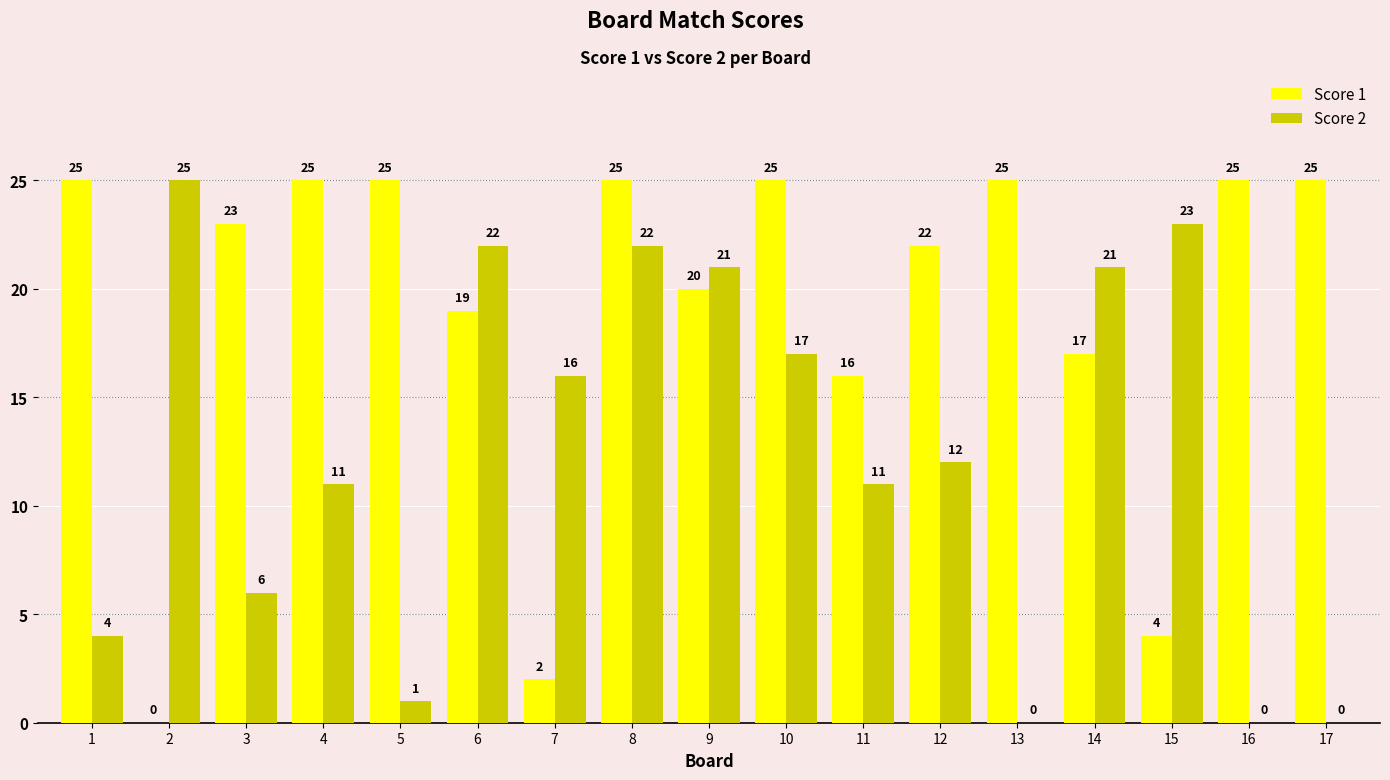

Where is Score 2 nearest to the value 12?

12